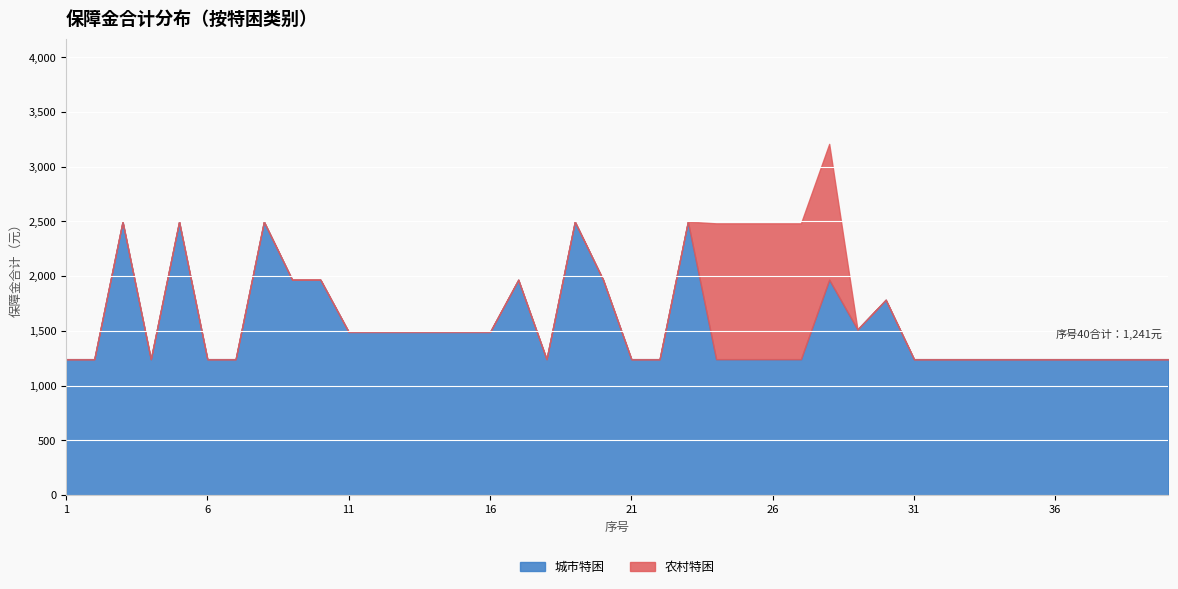

What is the value of the 农村特困 point at the 28th from the left?

1241